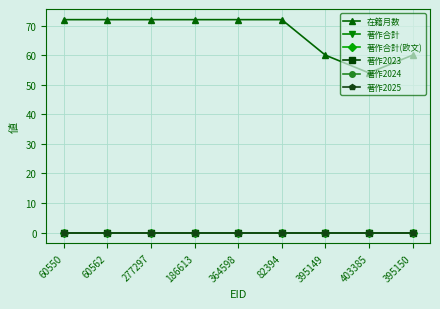

True or false: 著作2024 has more than 1 points higher than both neighbors.

False